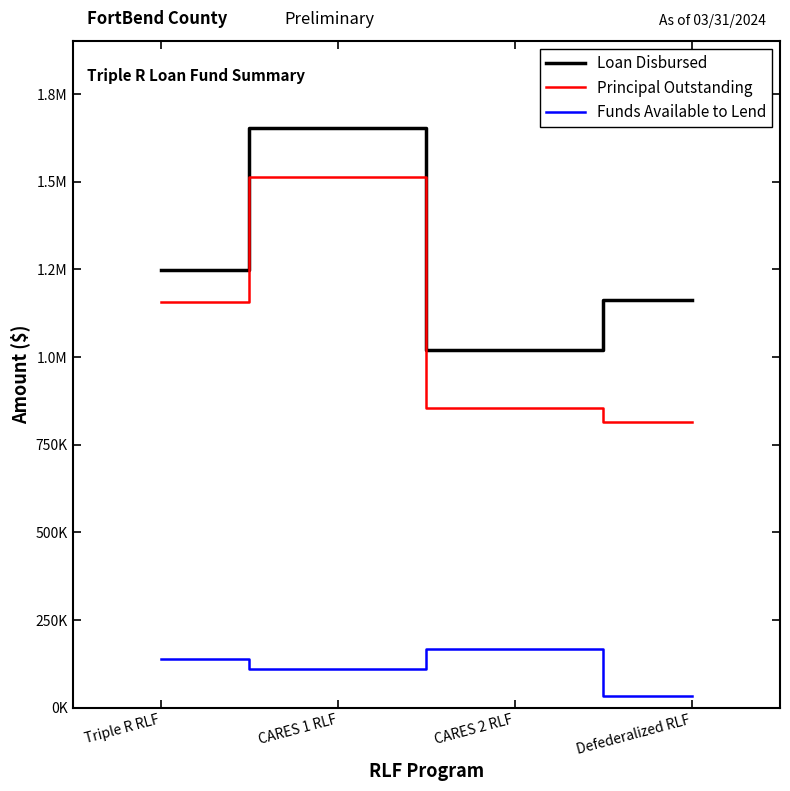

What is the spread (max minus min) of values at CARES 1 RLF?

1541812.2